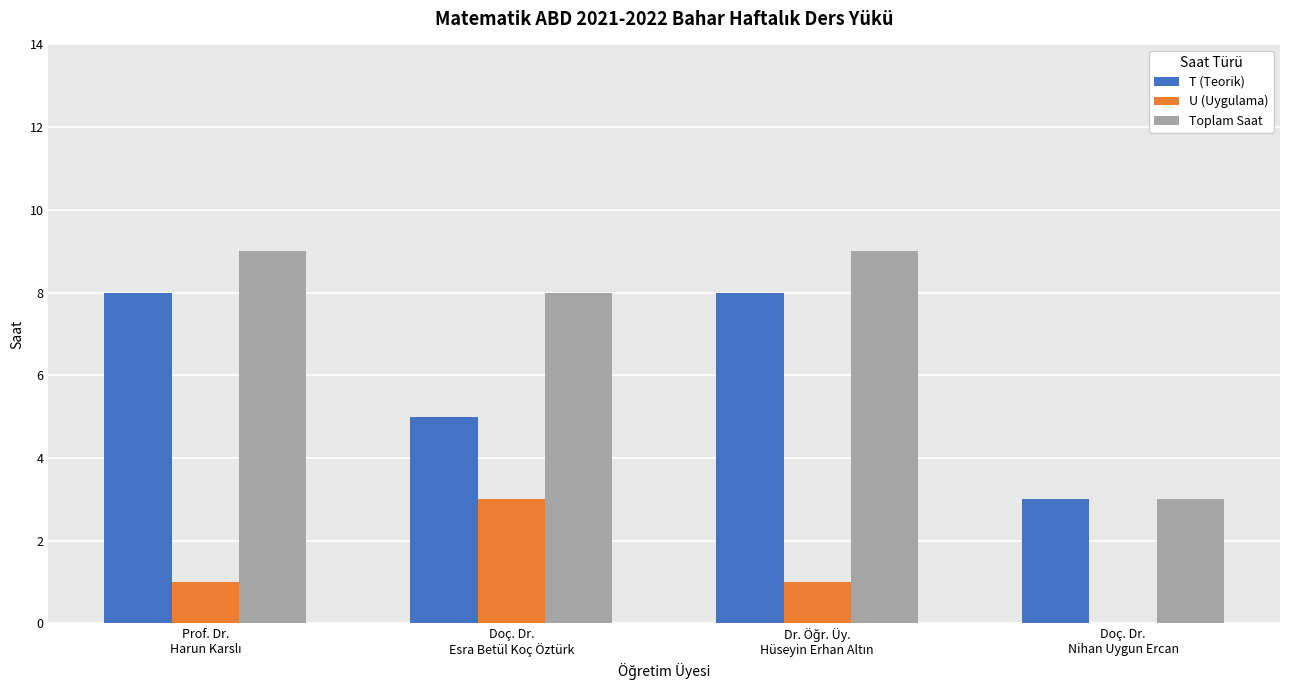

How many groups of bars are there?

4